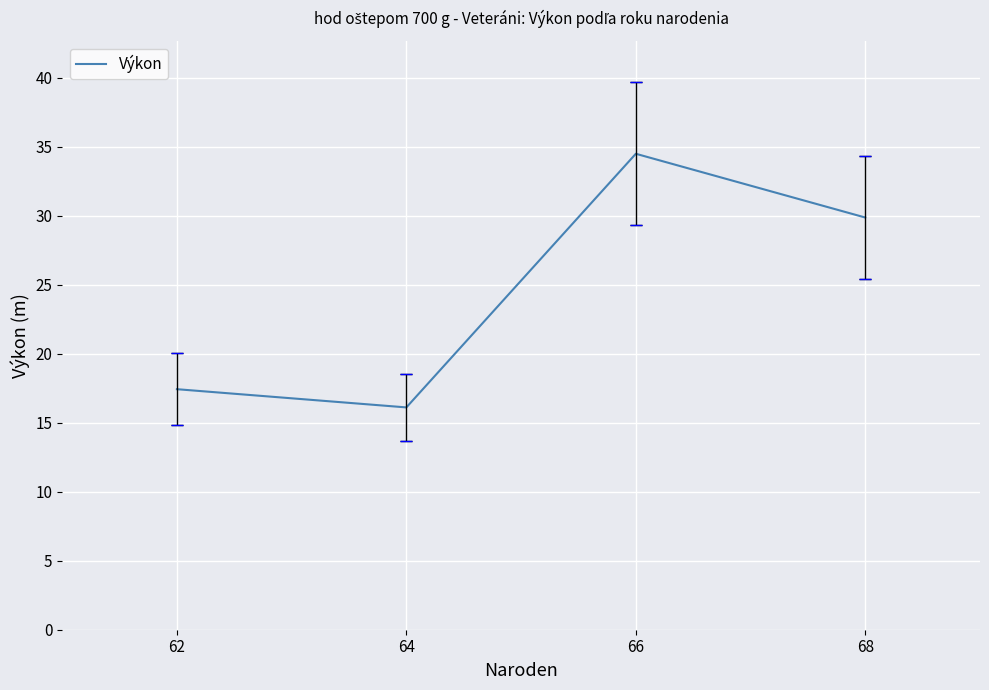

Rank the categories by value from lowest to highest.

64, 62, 68, 66